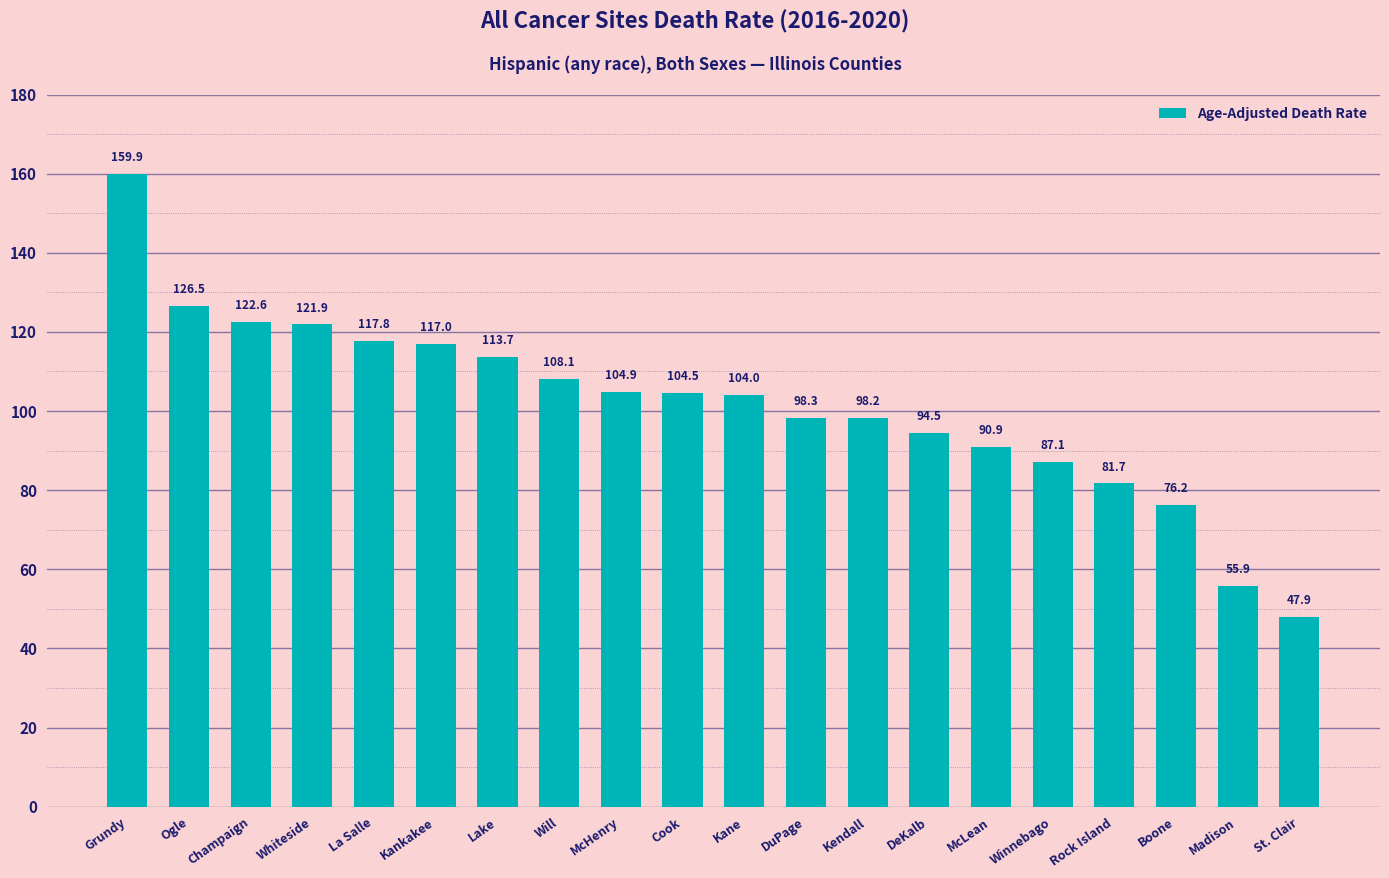

How many bars are there in total?

20